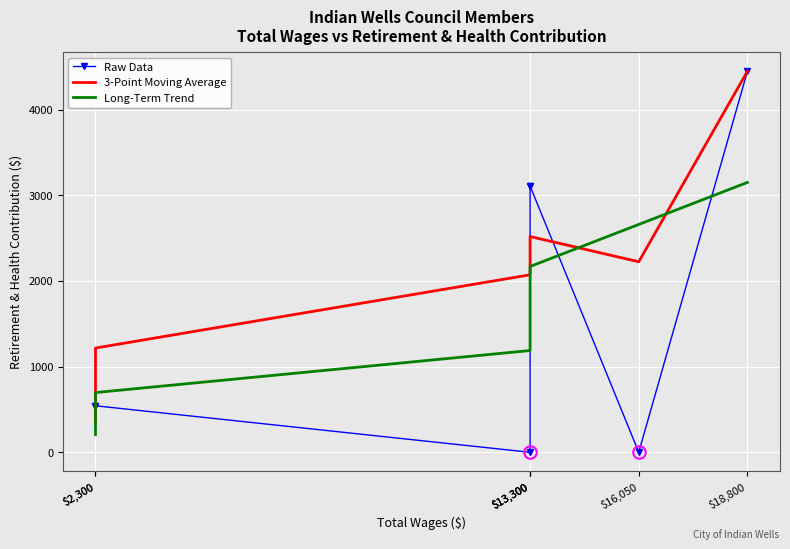

Where is the first local maximum for 3-Point Moving Average?

$13,300